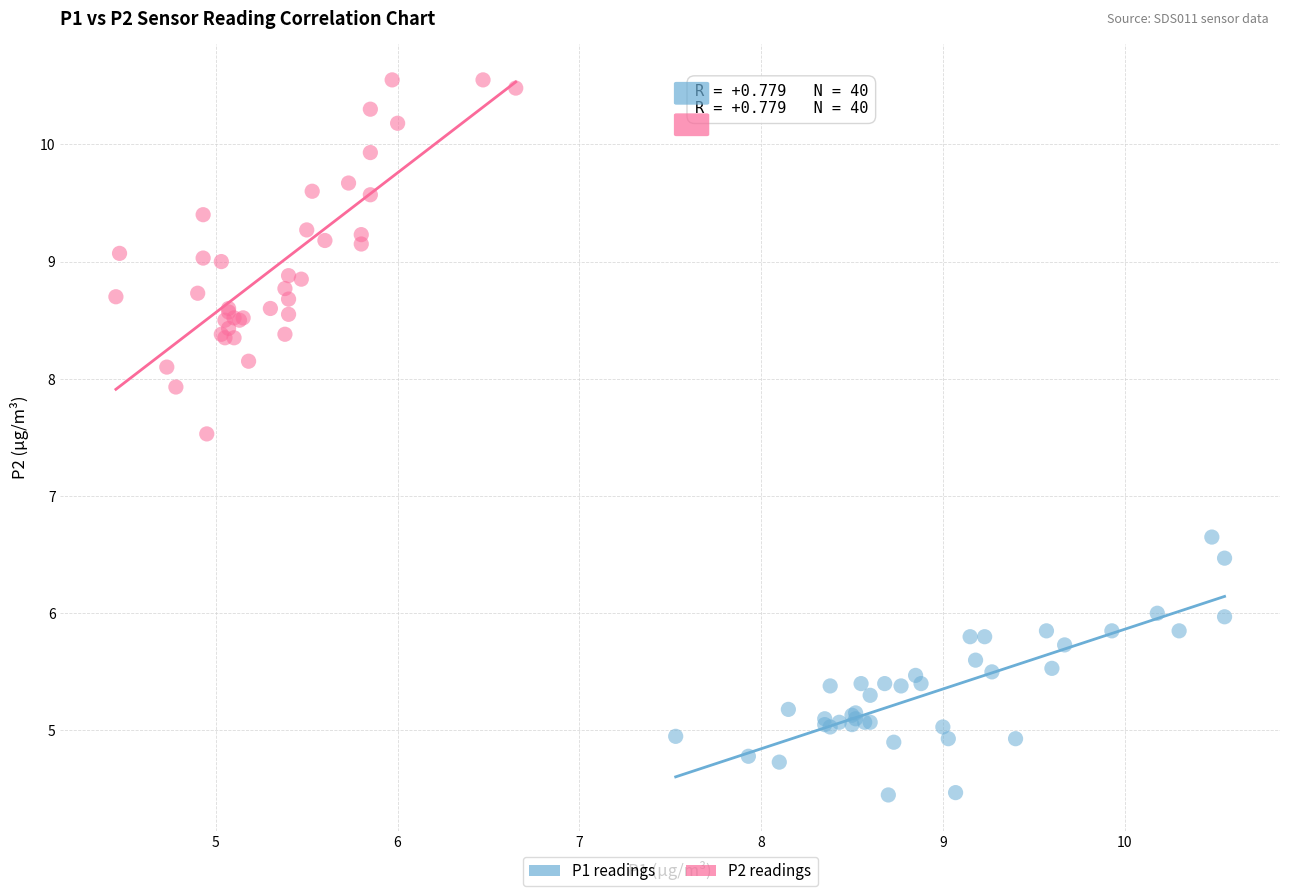

Which series has the largest Y range (max minus min)?

P2 readings